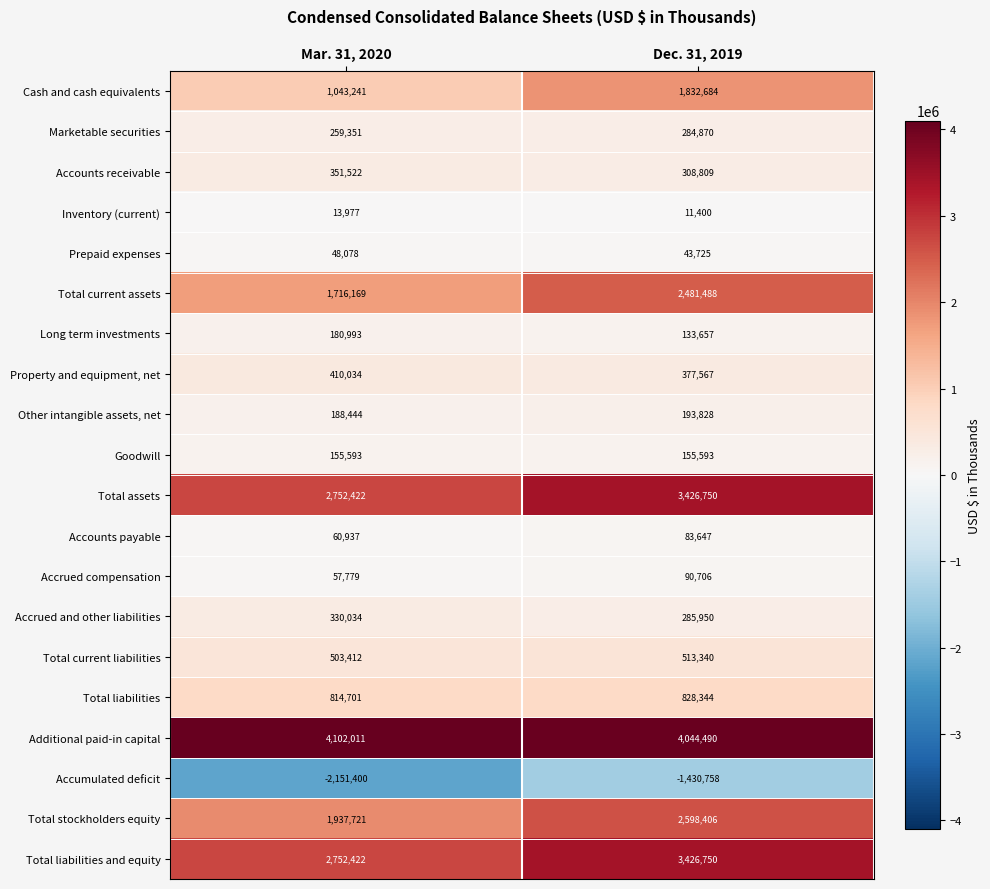

Rank the categories by Total liabilities value from lowest to highest.

Mar. 31, 2020, Dec. 31, 2019